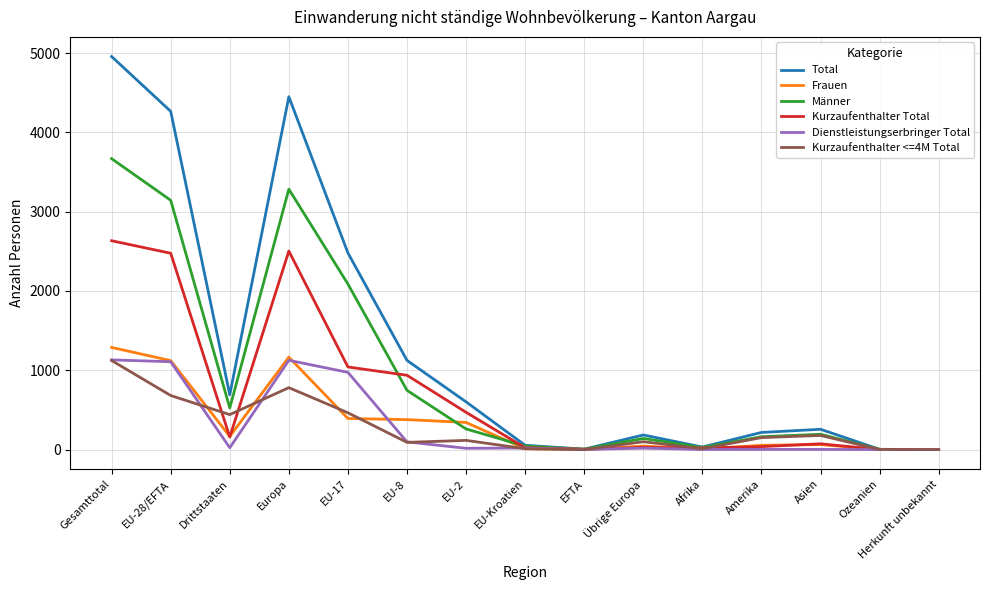

The value of Total at Amerika is 216. True or false?

True